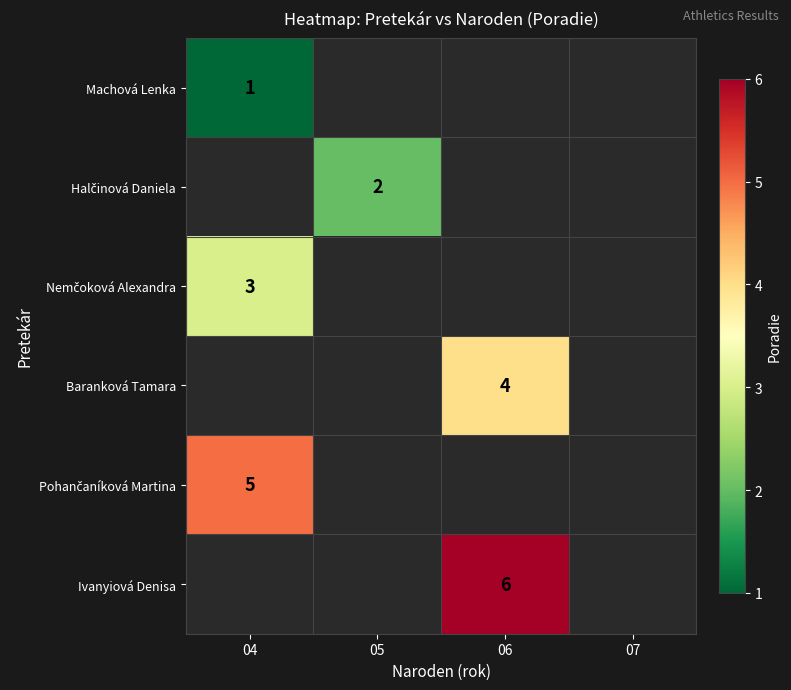

At which label does Baranková Tamara reach its peak?

04